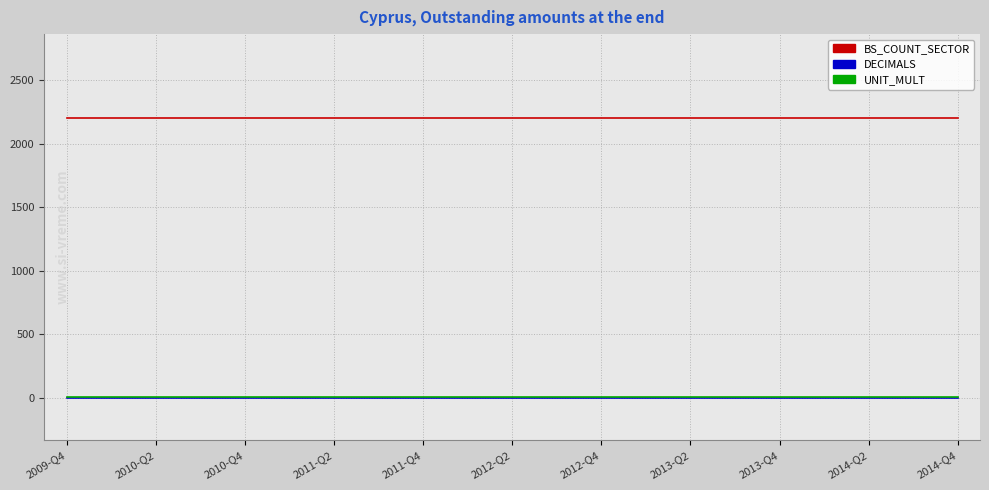

True or false: BS_COUNT_SECTOR and UNIT_MULT cross at least once.

False